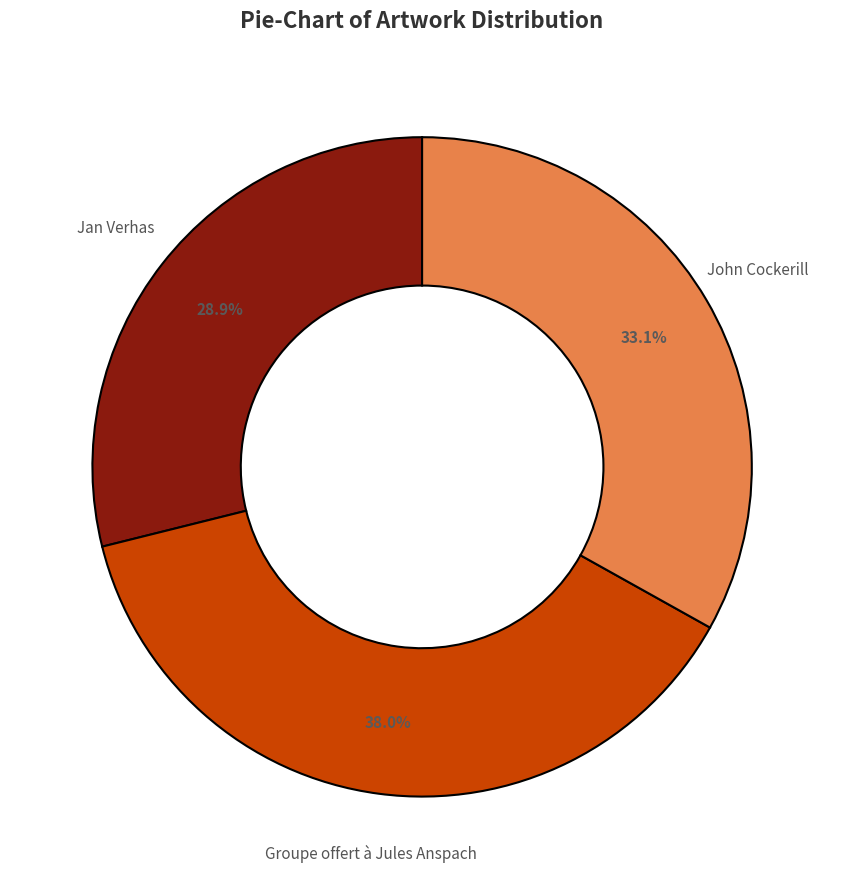

Which slice is the largest?

Groupe offert à Jules Anspach